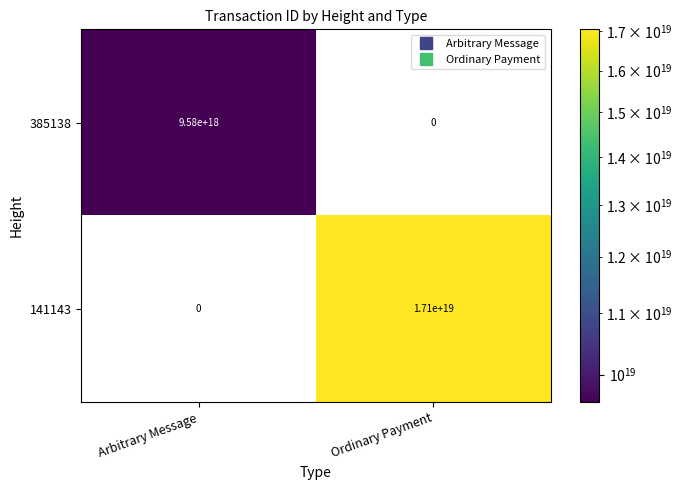

True or false: 385138 has a value of -4036319593961425408 at Ordinary Payment.

False